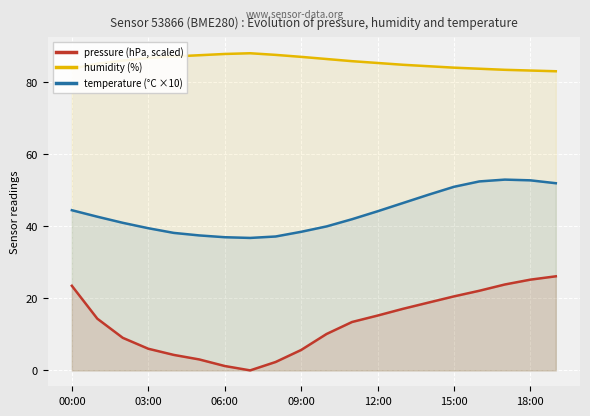

Rank the series at 00:00 from lowest to highest value.

pressure (hPa, scaled), temperature (°C ×10), humidity (%)